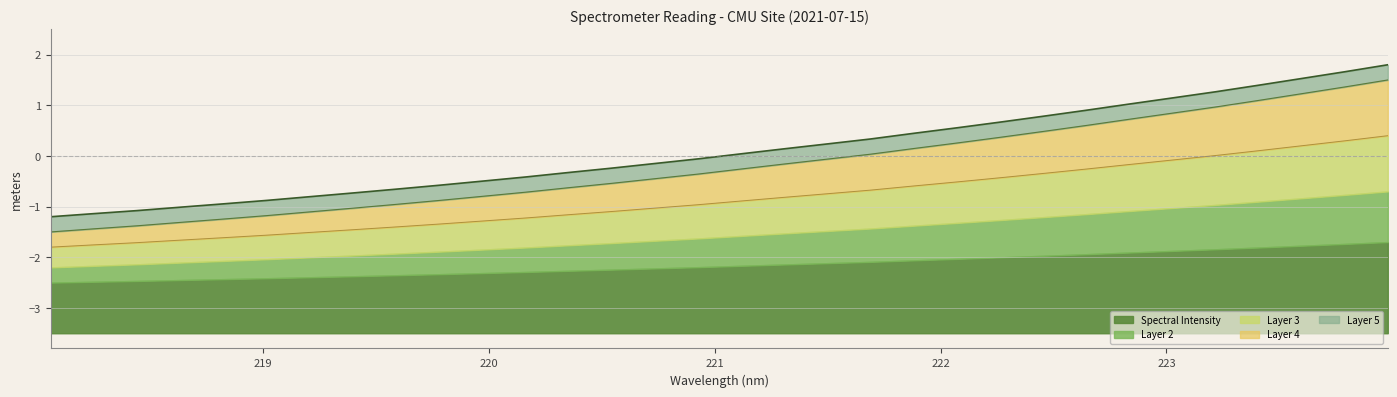

What is the average value?

0.1